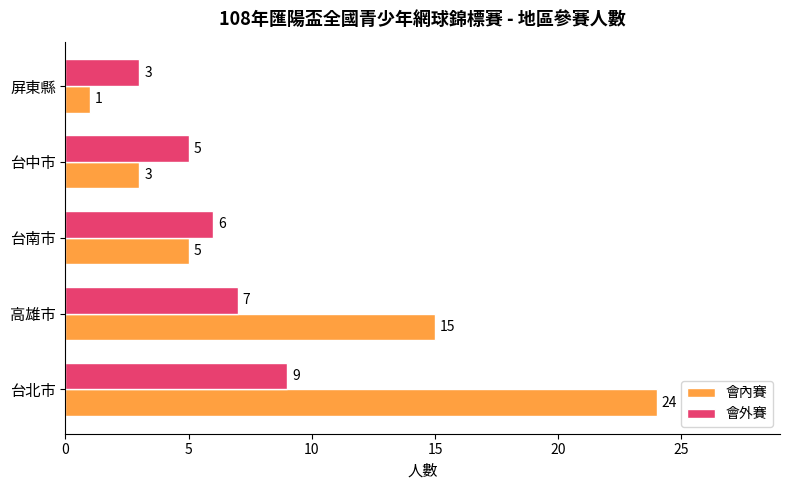

Which series has the widest spread of values?

會內賽